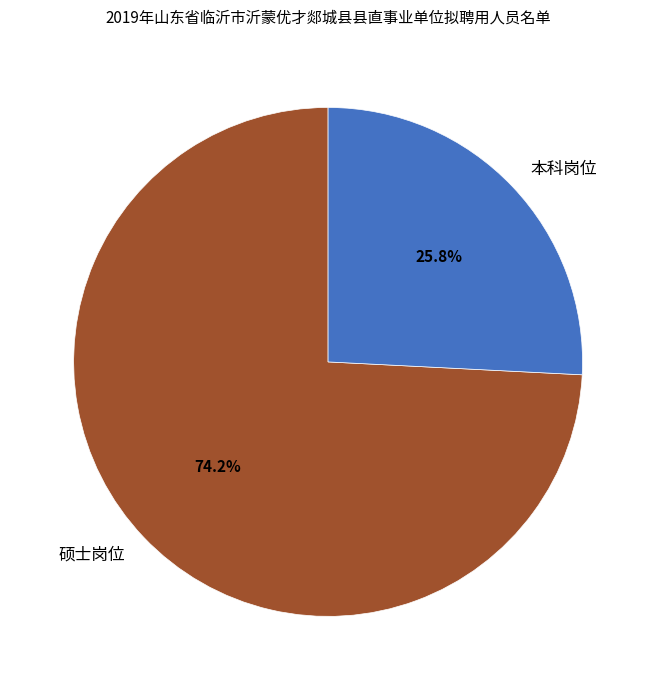

To the nearest percent, what percentage of the pie is 硕士岗位?

74%